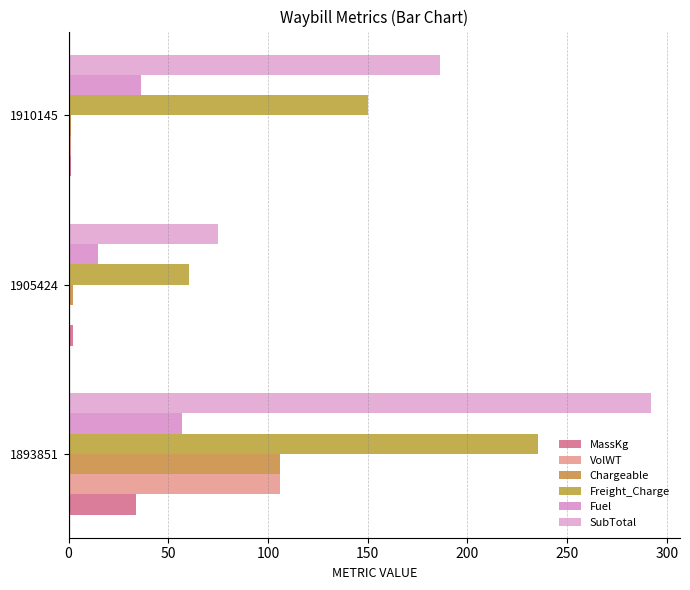

How many series are shown in this chart?

6